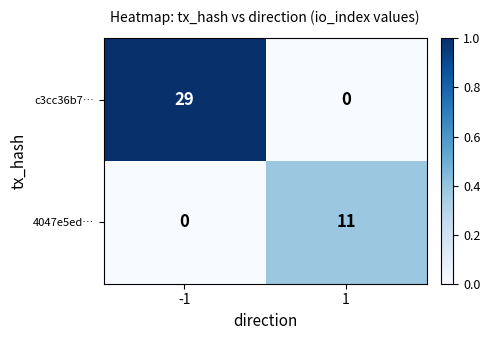

Count the number of data series in this chart.

2